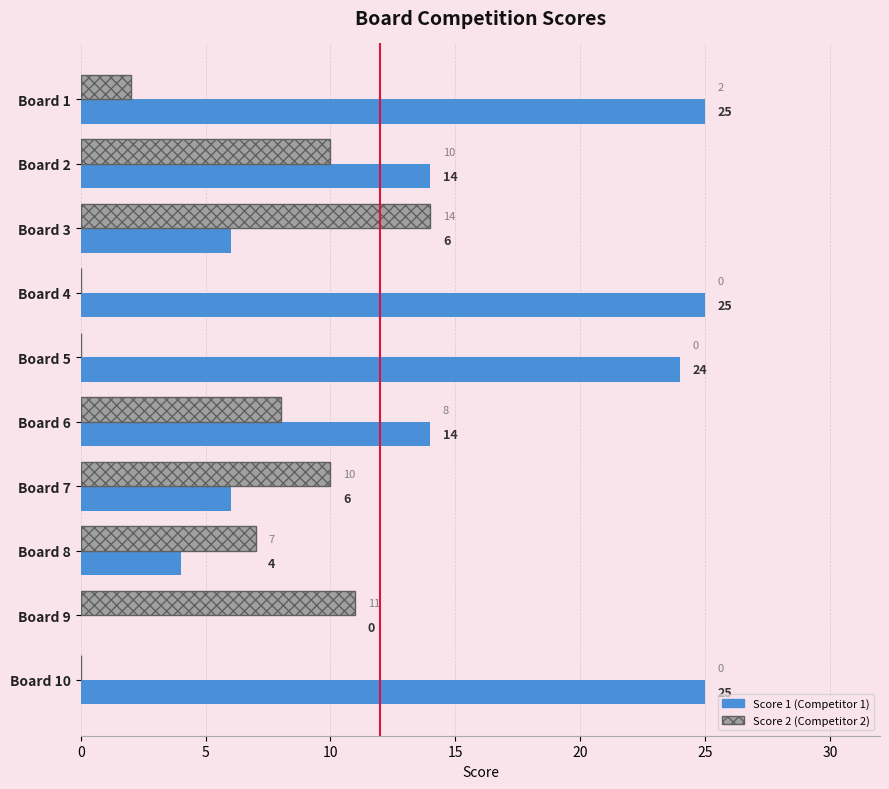

What is the greatest value displayed?

25